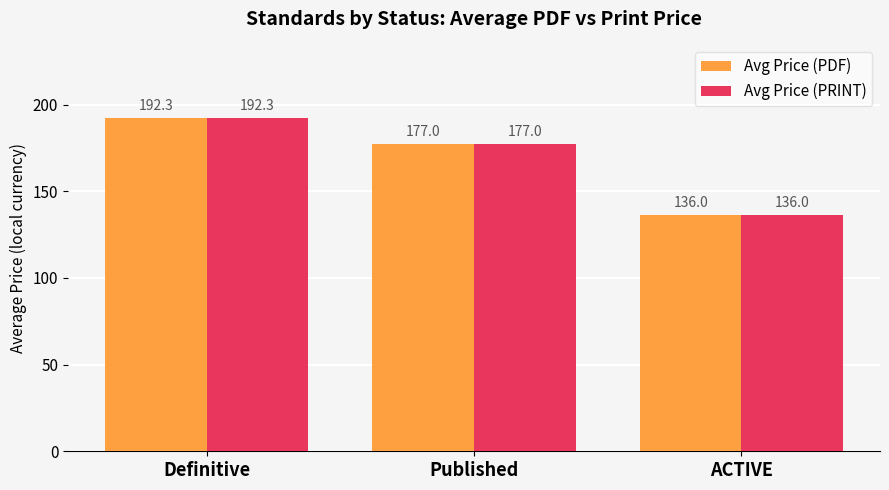

The Avg Price (PRINT) series shows 223.6 at ACTIVE. True or false?

False